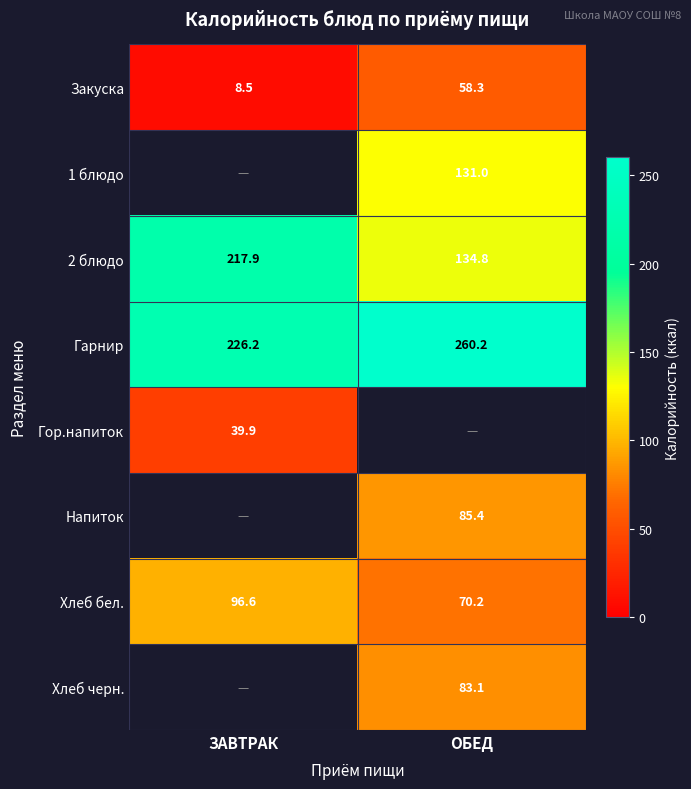

At which label does 2 блюдо first exceed 217?

ЗАВТРАК